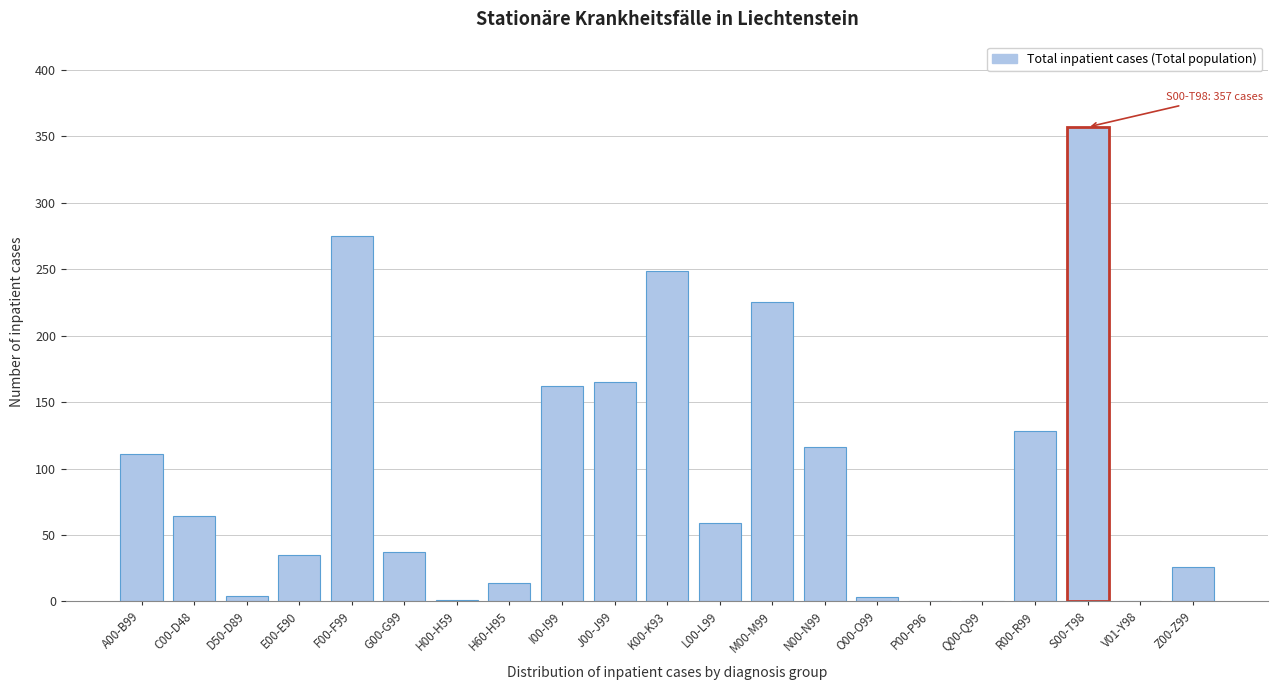

Between S00-T98 and C00-D48, which is larger?

S00-T98